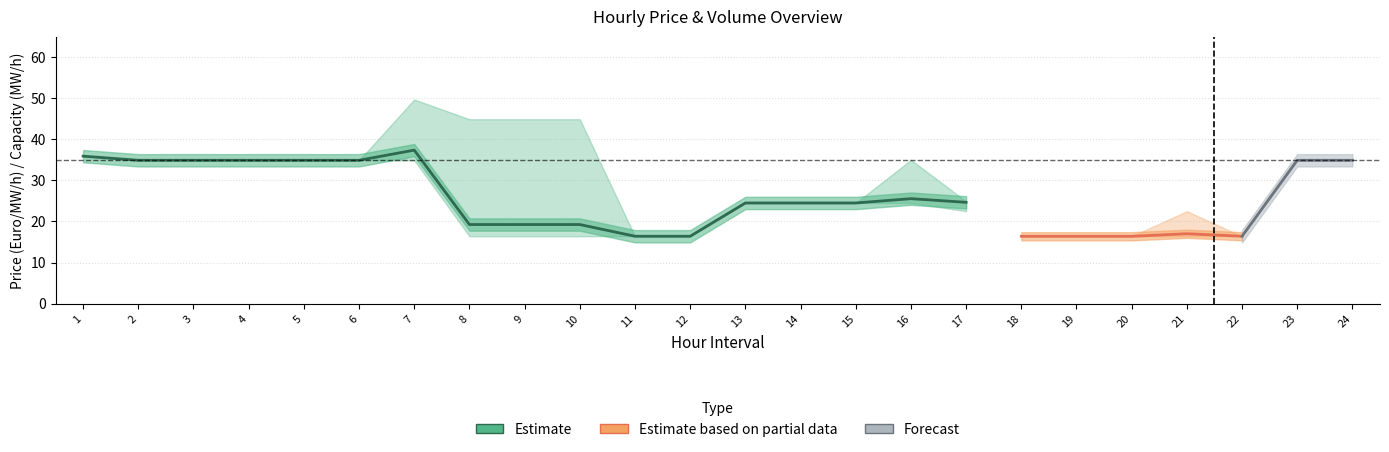

Where is Total Requested MW nearest to the value 52?

7